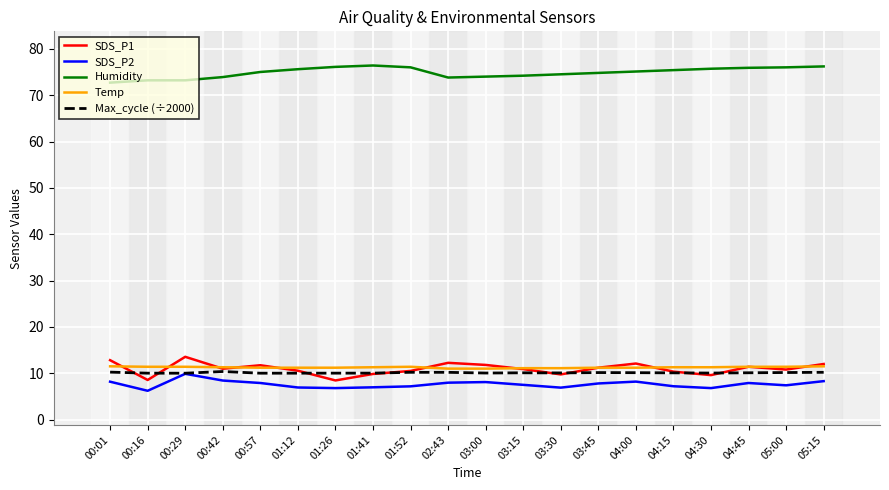

Count the Temp values in the range 11 to 12.

20